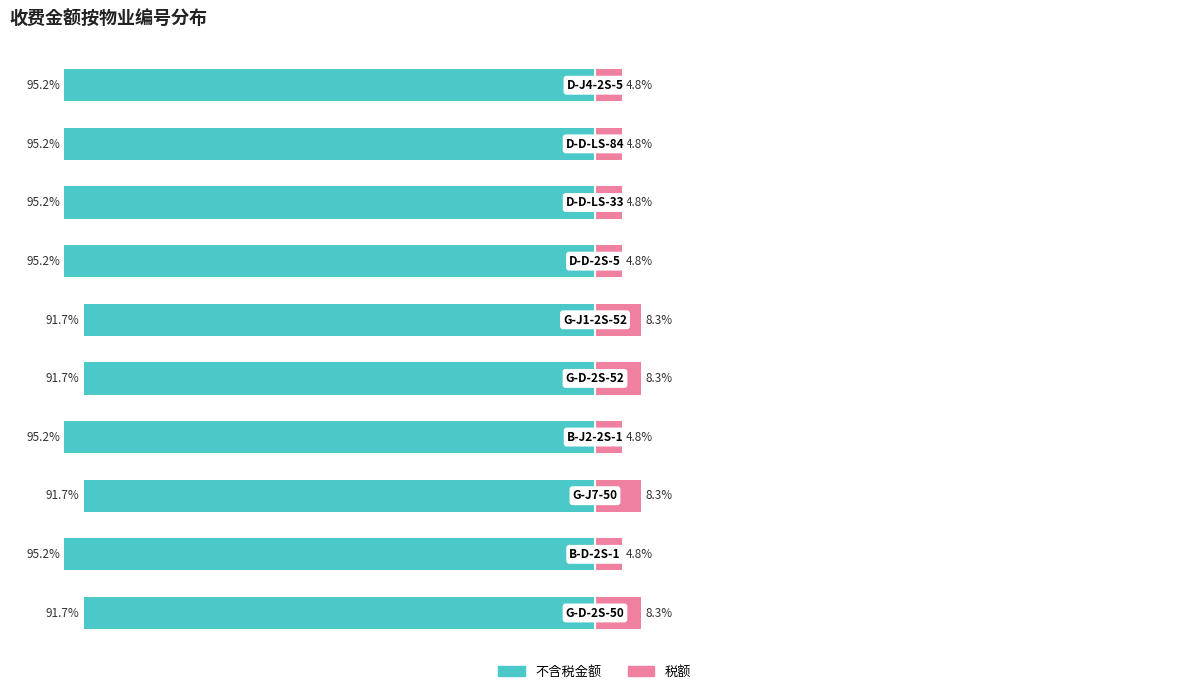

How many data points does each series have?

10